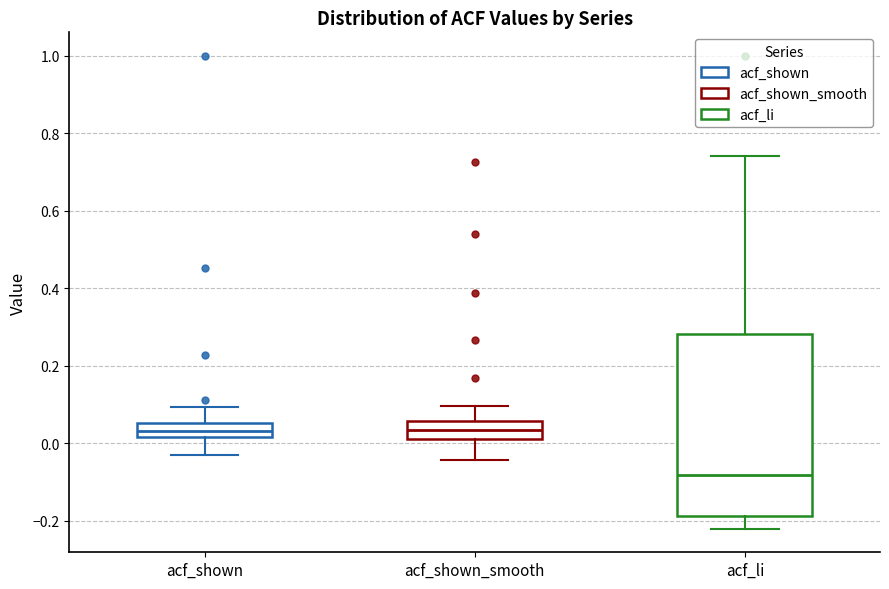

Reading left to right, read every box against the y-axis: the position of its median line, the range the box covers, and the ends of its whiskers. The values are not printed on the chart, so give them approximately, as read against the axis.

acf_shown: median 0.04, box 0.02 to 0.06, whiskers -0.02 to 0.10
acf_shown_smooth: median 0.04, box 0.02 to 0.06, whiskers -0.04 to 0.10
acf_li: median -0.08, box -0.18 to 0.28, whiskers -0.22 to 0.74